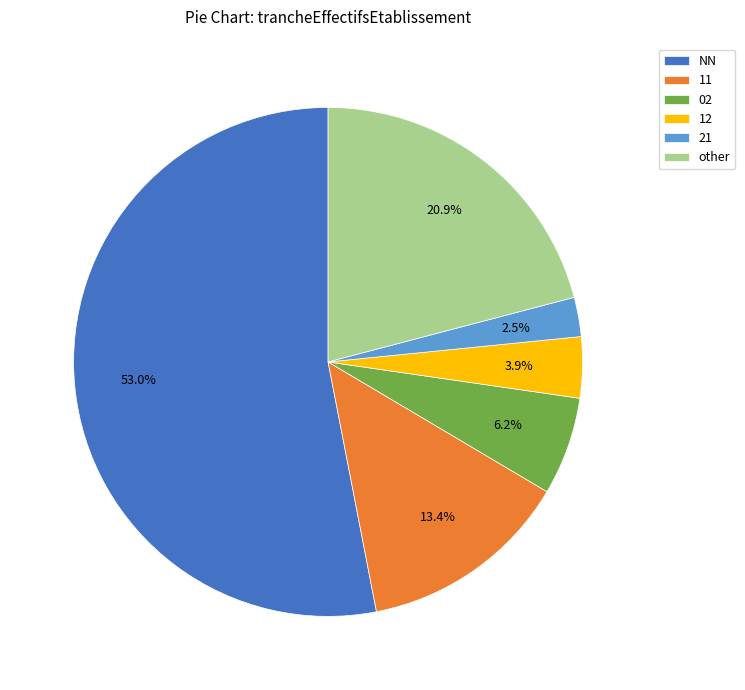

How much of the chart is everything except 11?

86.6%